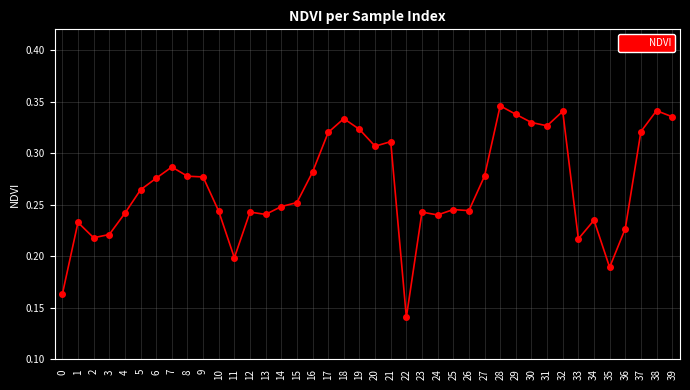

At which label is the value closest to 0?

22